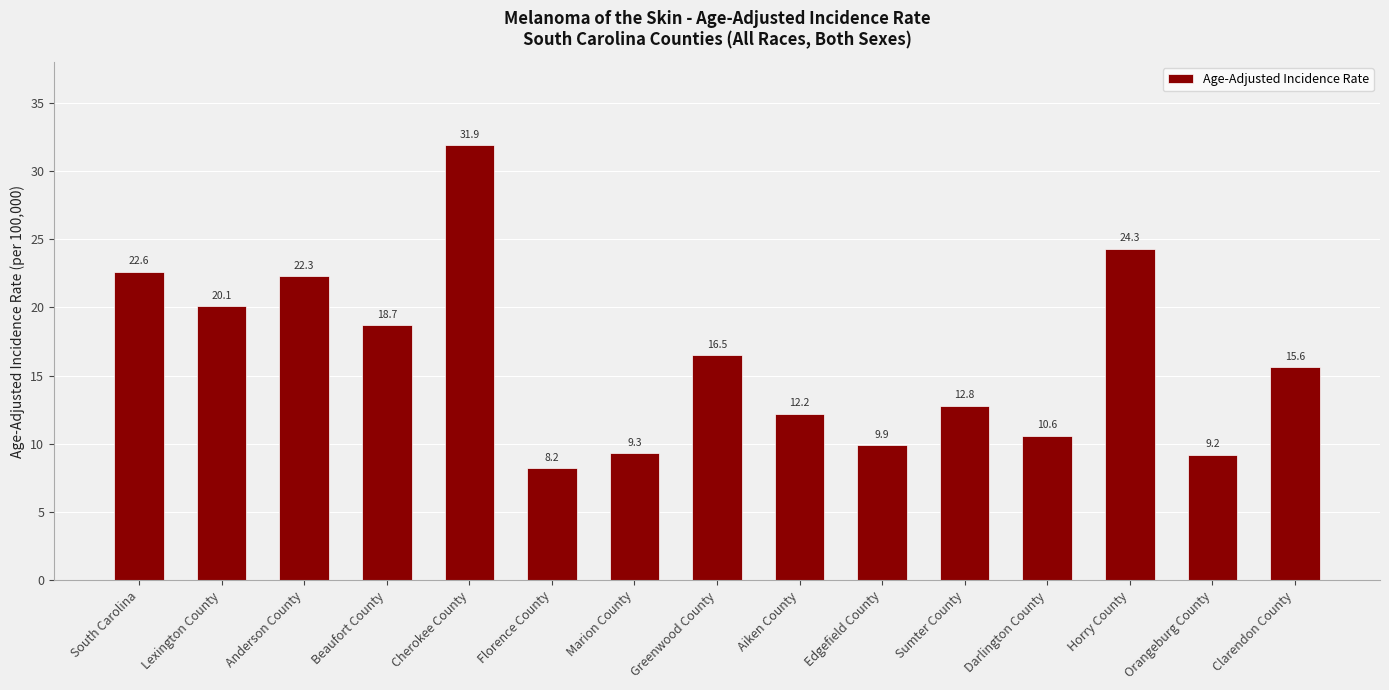

What is the minimum value shown in the chart?

8.2